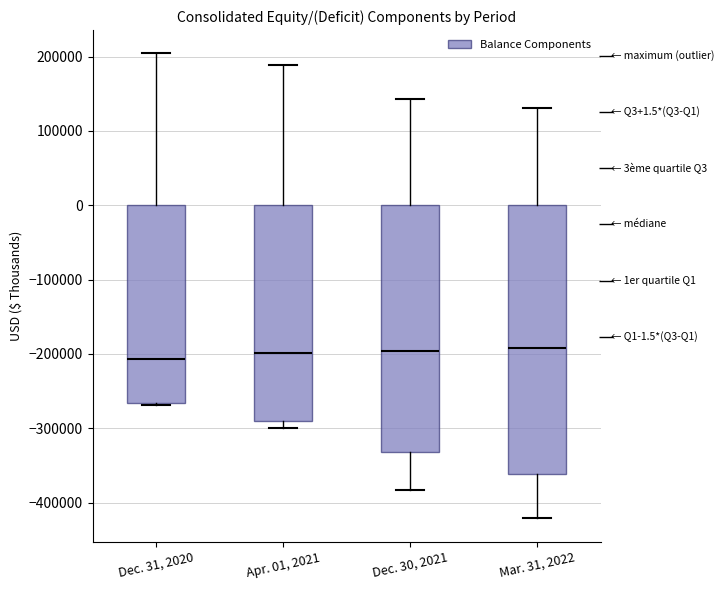

Comparing the boxes themselves (not the whiskers), which one is the tallest?

Mar. 31, 2022